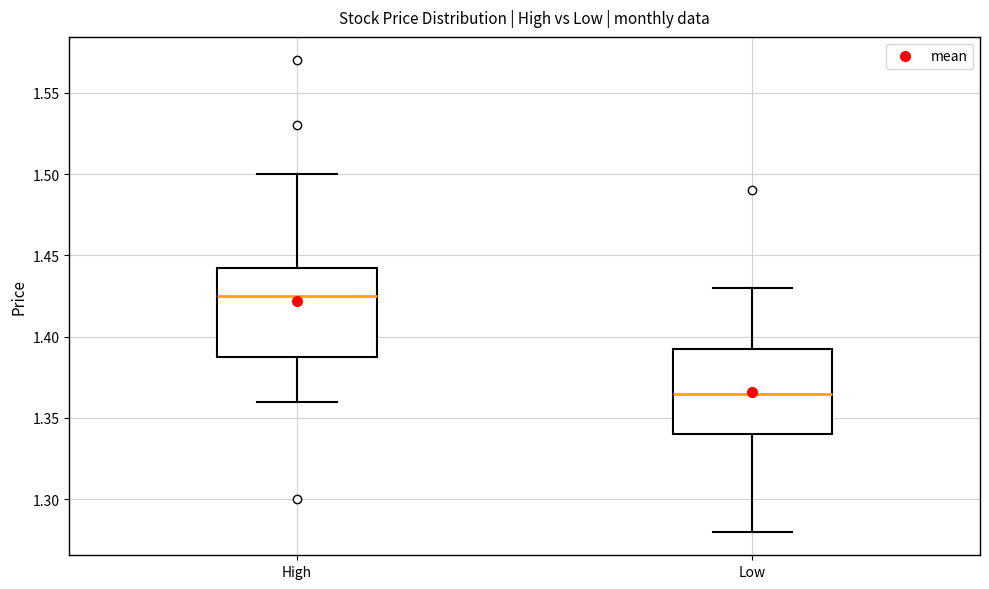

Reading left to right, transcribe this box plot: for each box, give where its median line is, the range the box spans, and where its two whiskers end, as read against the y-axis. The values are not printed on the chart, so give them approximately, as read against the axis.

High: median 1.425, box 1.390 to 1.445, whiskers 1.360 to 1.500
Low: median 1.365, box 1.340 to 1.395, whiskers 1.280 to 1.430